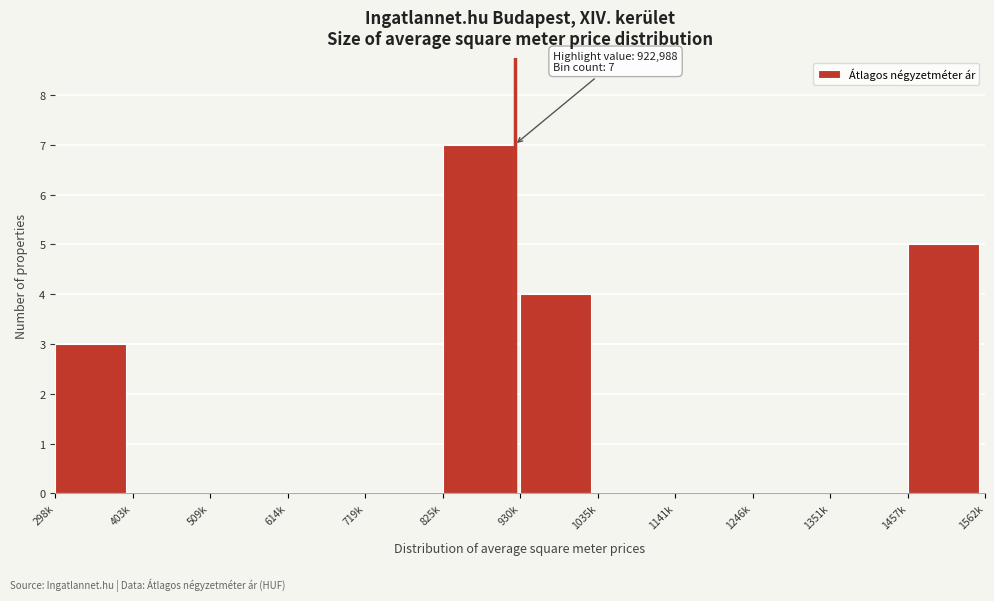

Reading left to right, extract all data points from this chart.

298k=3	403k=0	509k=0	614k=0	719k=0	825k=7	930k=4	1035k=0	1141k=0	1246k=0	1351k=0	1457k=5